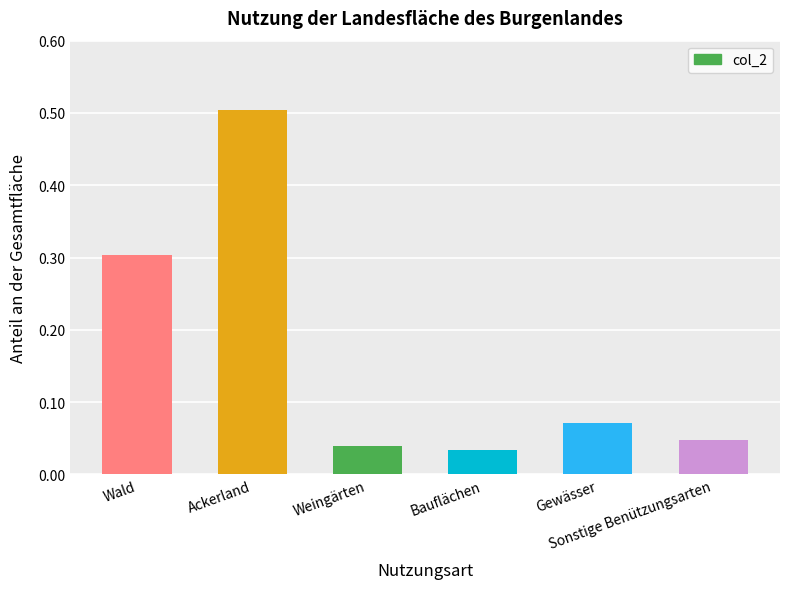

What is the change in value from Ackerland to Sonstige Benützungsarten?

-0.5